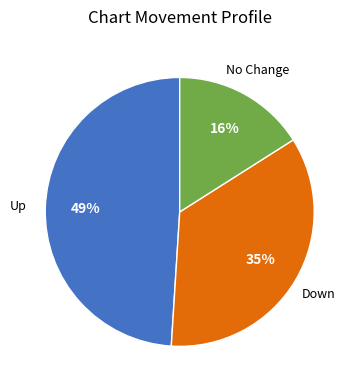

Is there a majority slice in this chart?

No